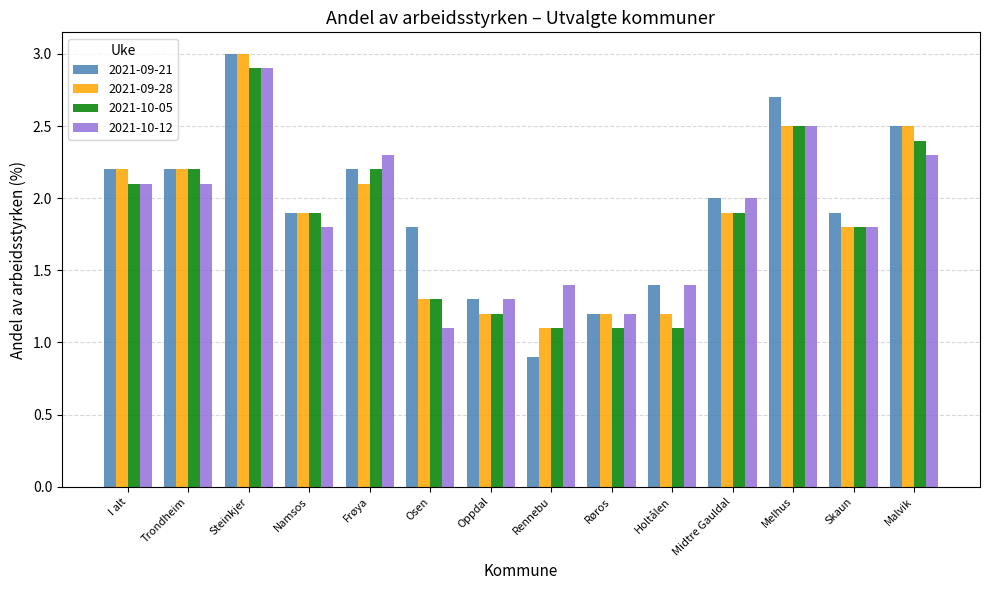

What is the maximum value for 2021-09-28?

3.0